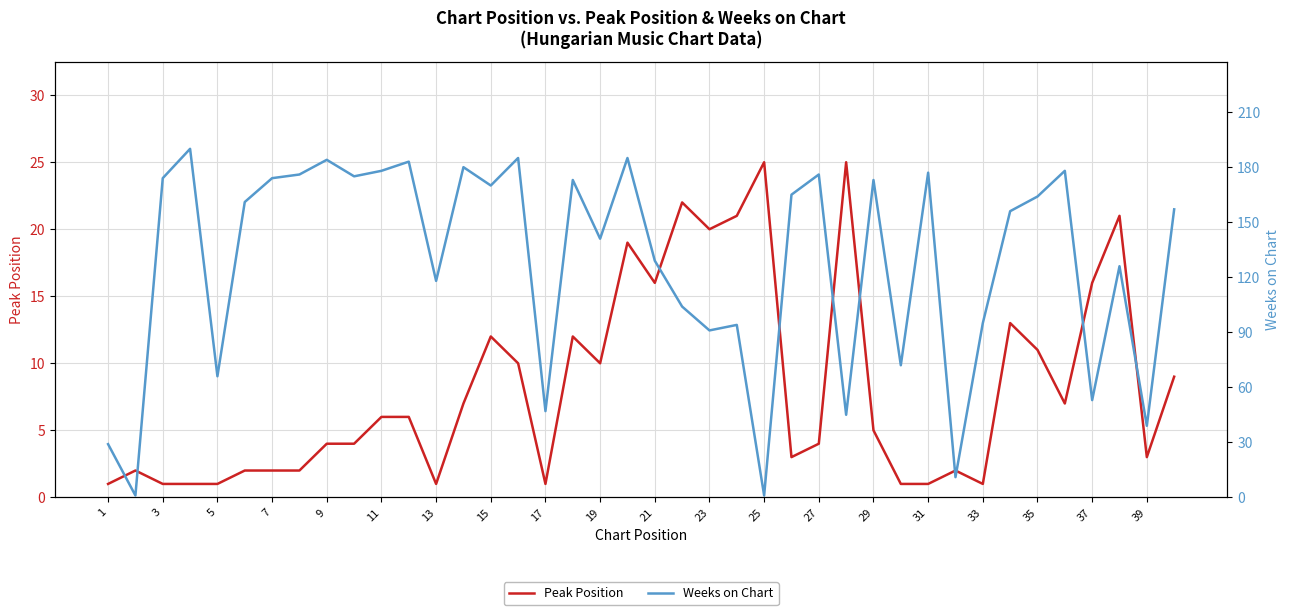

In Peak Position, how many points are lower than both neighbors (excluding endpoints)?

9